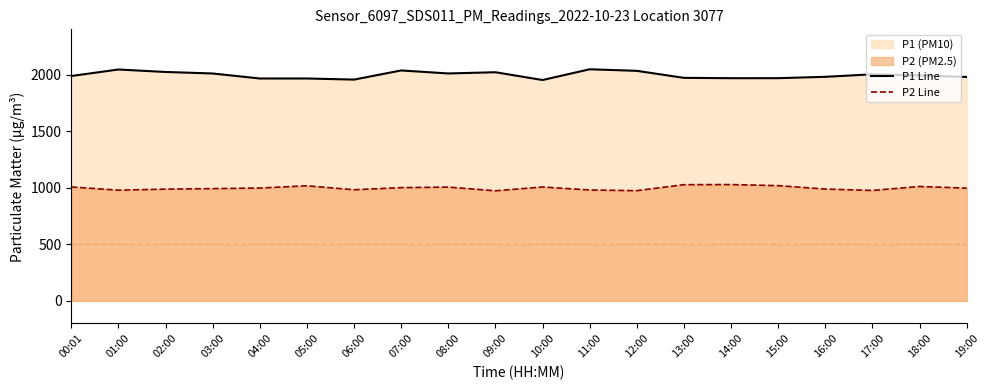

The P1 Line series shows 3268.0 at 16:00. True or false?

False